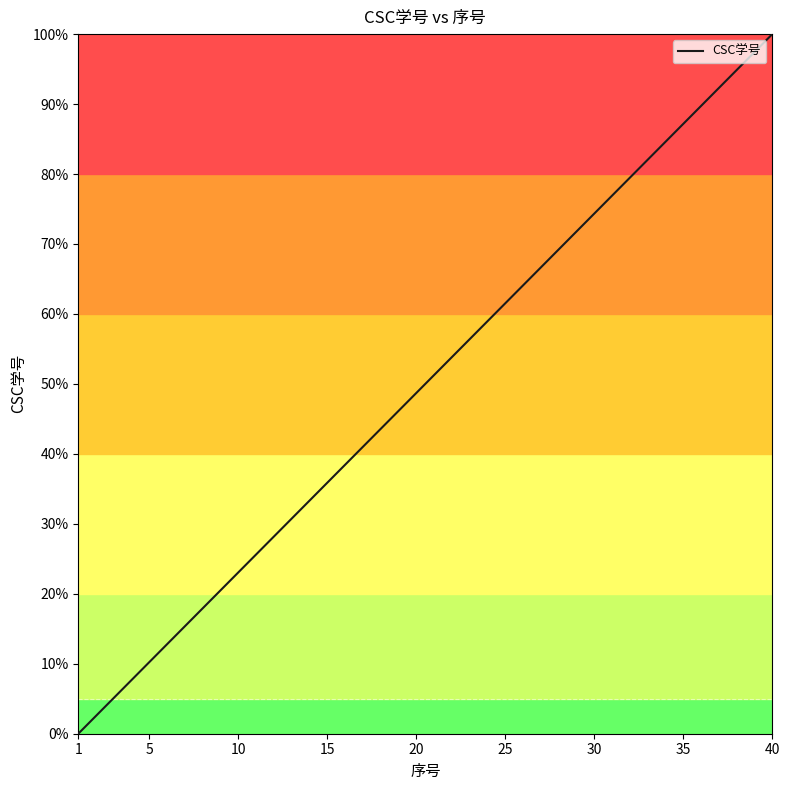

How many lines are shown in the chart?

1